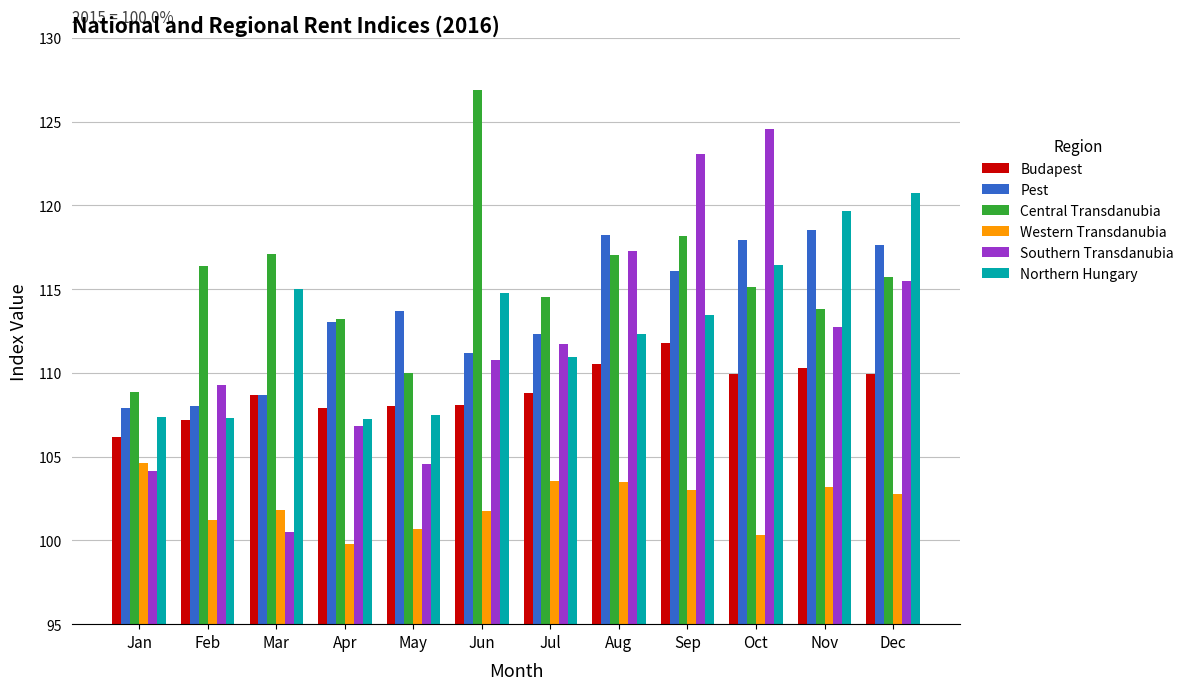

The Budapest series shows 107.2 at Feb. True or false?

True